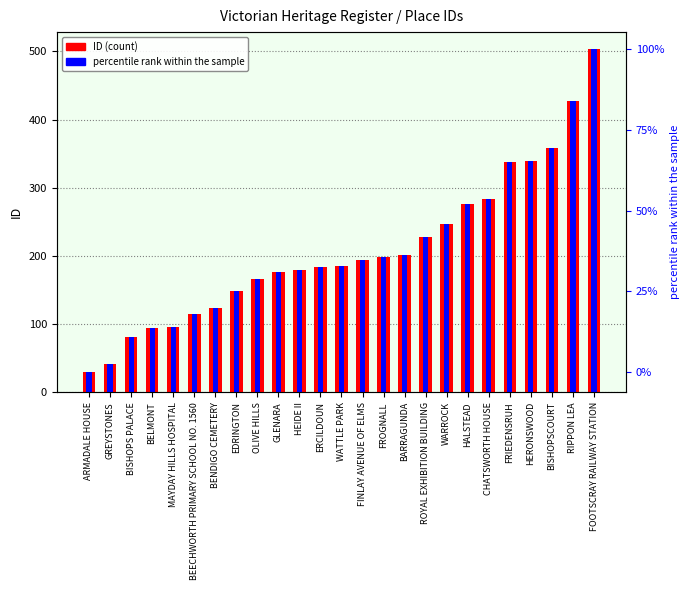

What is the label of the 11th bar from the left?

HEIDE II